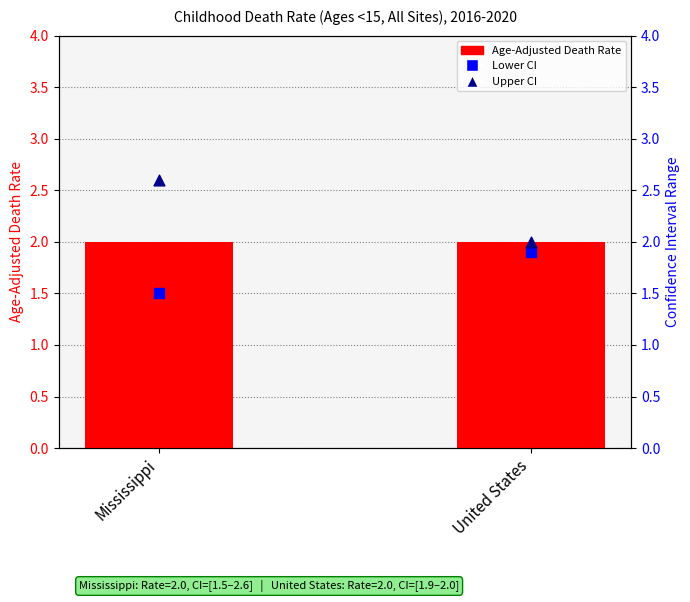

What is the total value across all series at United States?

5.9